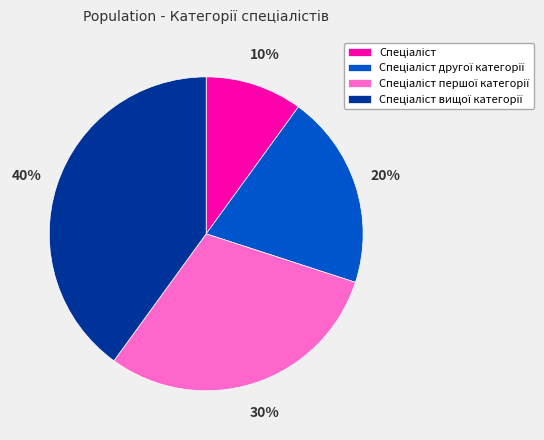

To the nearest percent, what is the difference between the largest and smallest slice percentages?

30%